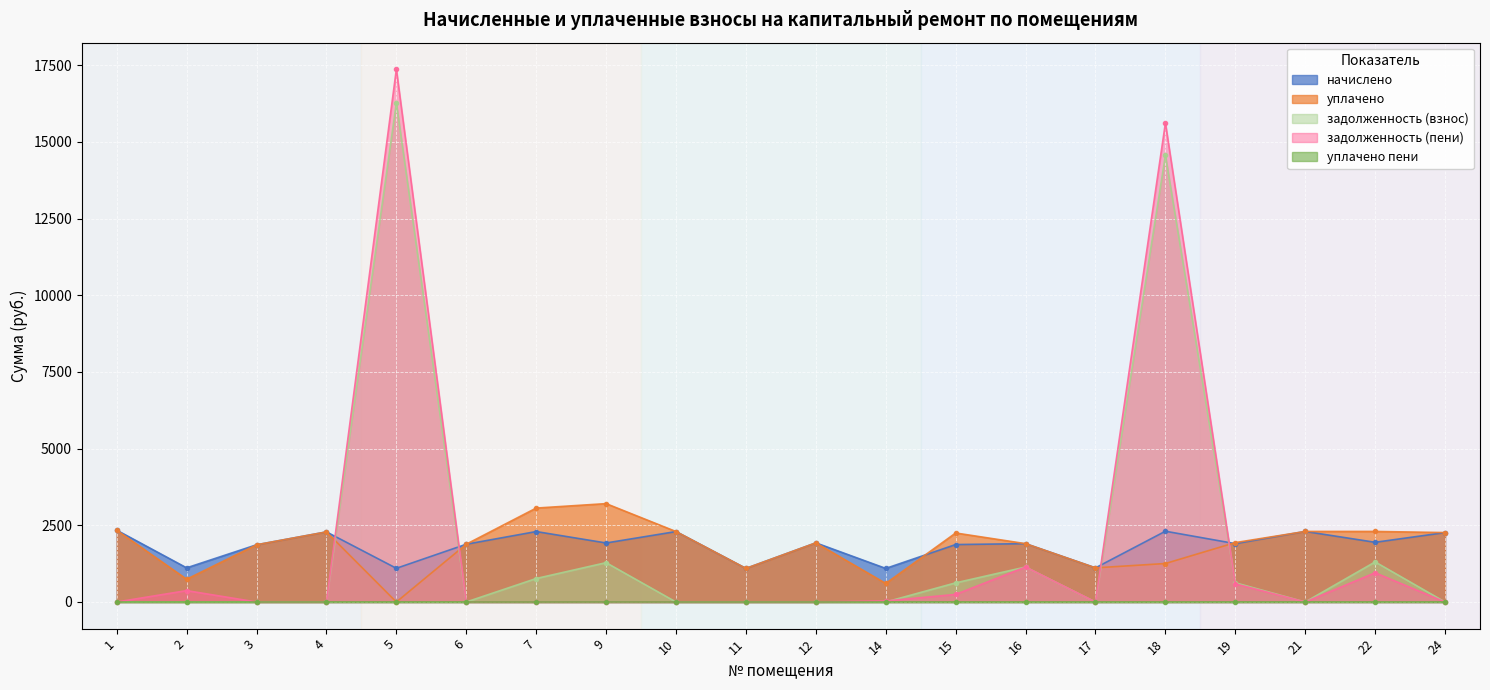

Which label corresponds to the largest value in the chart?

5